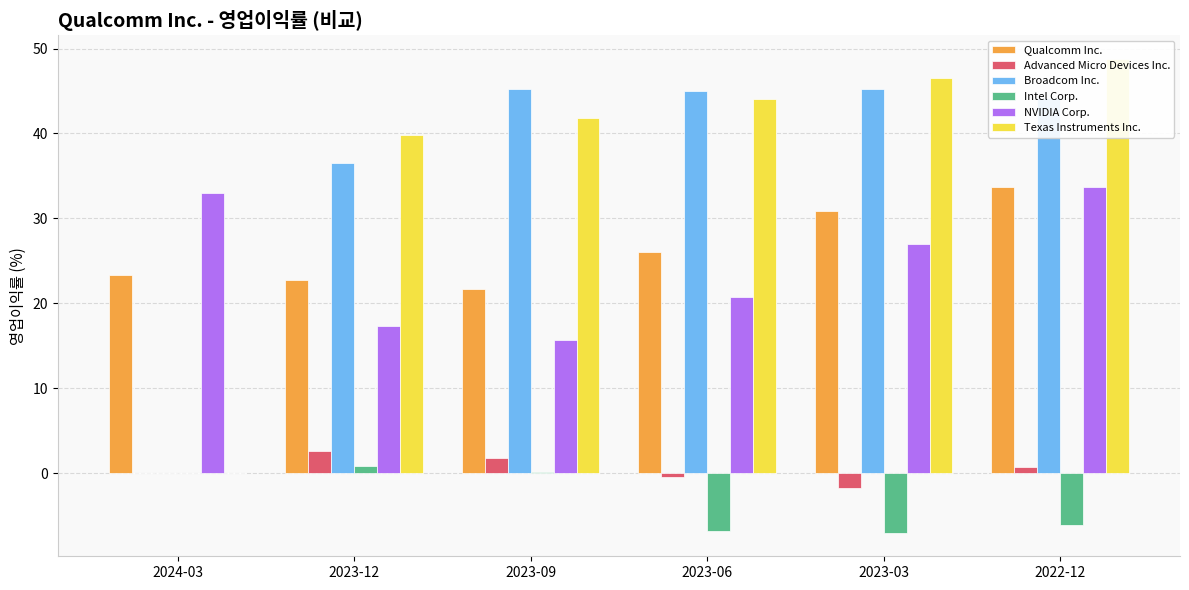

Reading right to left, list all the values displayed in this chart.

Qualcomm Inc.: 33.7	30.9	26.0	21.7	22.7	23.4
Advanced Micro Devices Inc.: 0.7	-1.7	-0.4	1.8	2.5	0.0
Broadcom Inc.: 44.2	45.2	45.0	45.2	36.5	0.0
Intel Corp.: -6.2	-7.0	-6.9	0.2	0.9	0.0
NVIDIA Corp.: 33.7	26.9	20.8	15.7	17.4	33.0
Texas Instruments Inc.: 48.8	46.5	44.0	41.9	39.8	0.0